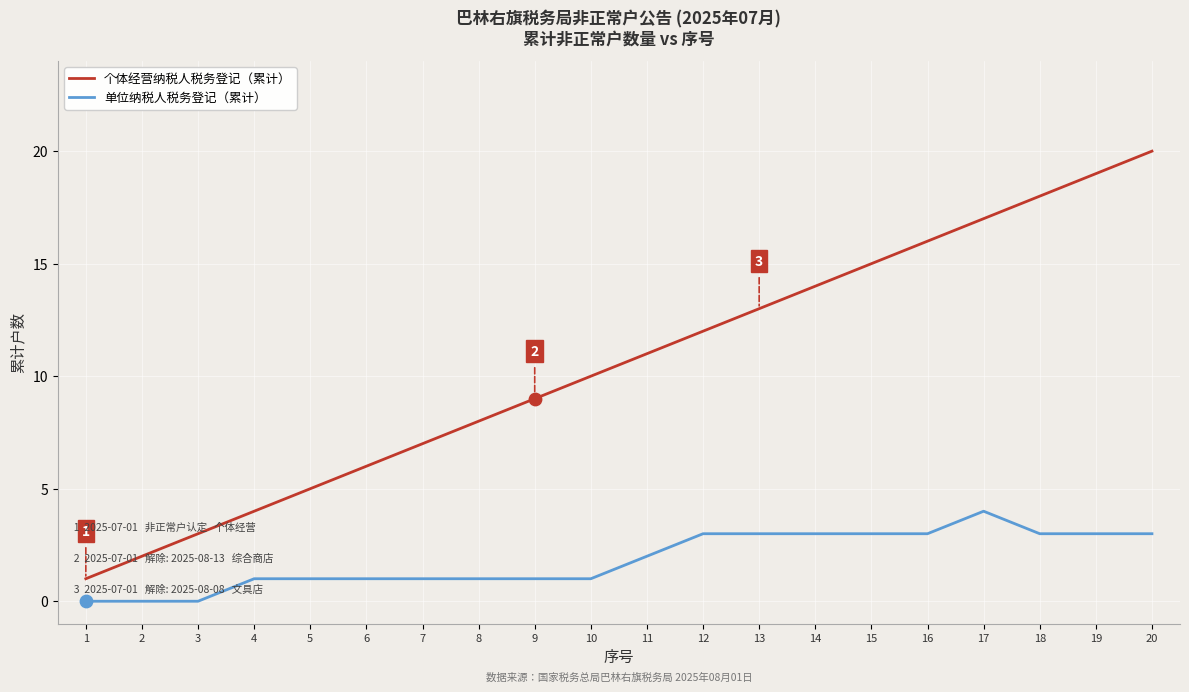

What are all the series names shown in the legend?

个体经营纳税人税务登记（累计）, 单位纳税人税务登记（累计）